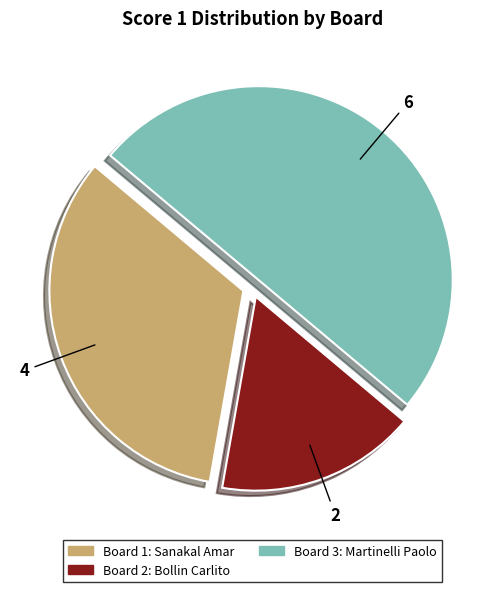

Does any single category account for the majority?

No